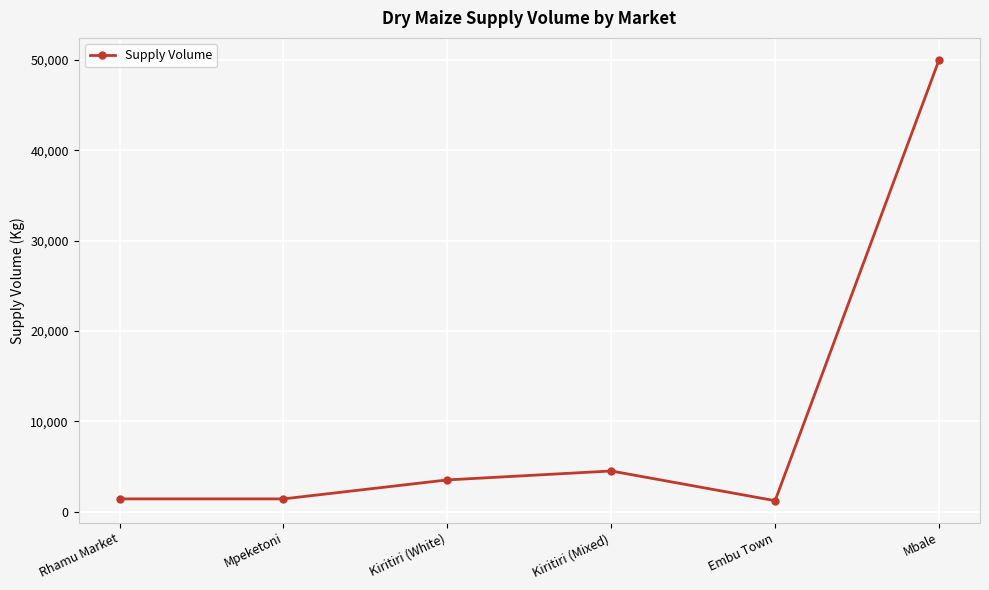

Read the value at Rhamu Market.

1400